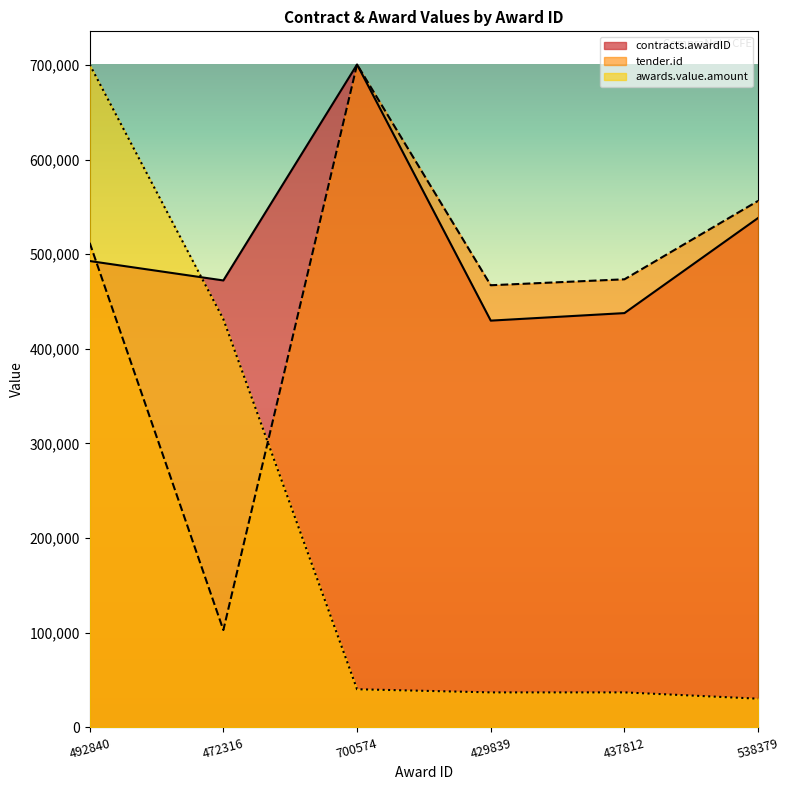

At how many categories does at least one series exceed 336925?

6